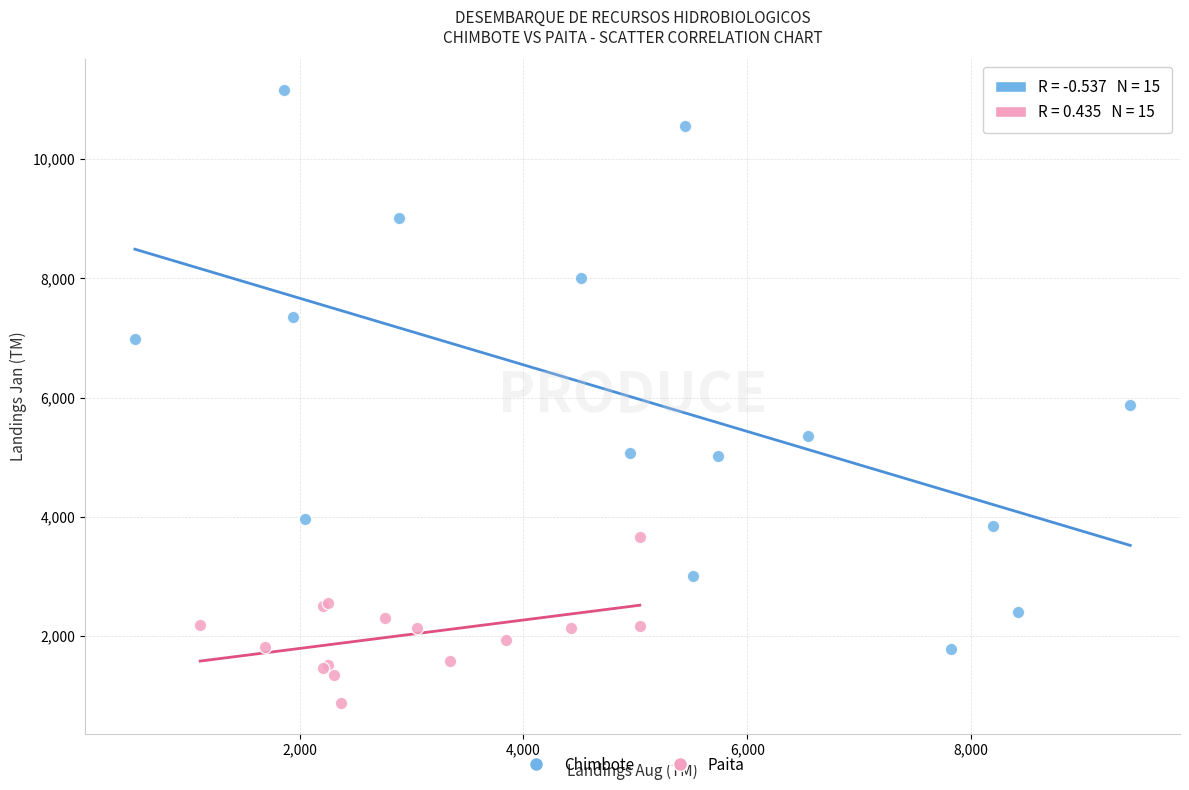

Which series reaches the maximum Y coordinate?

Chimbote